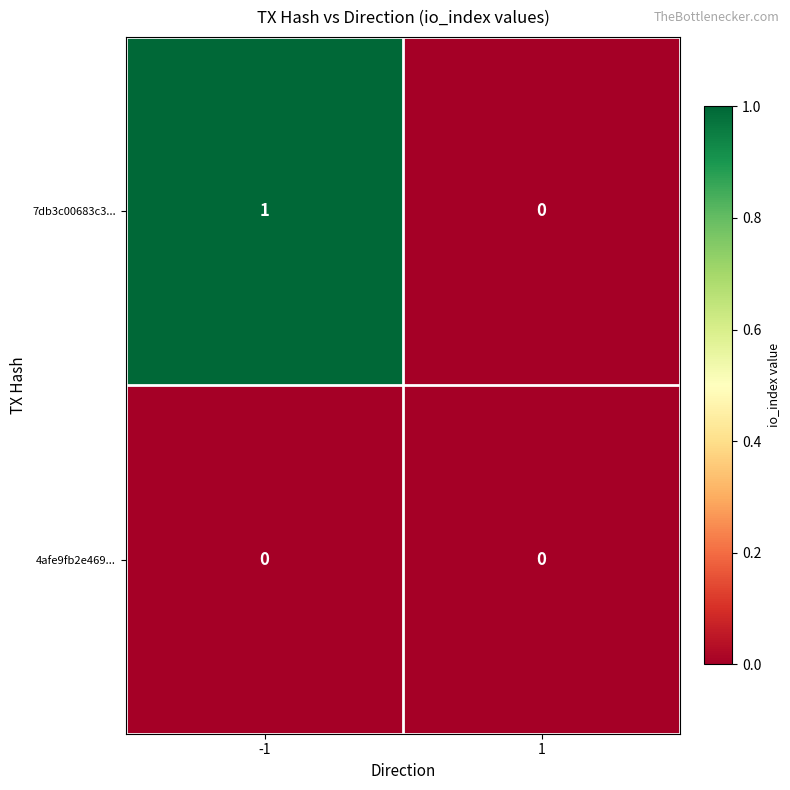

Which series changed the most between -1 and 1?

7db3c00683c3...